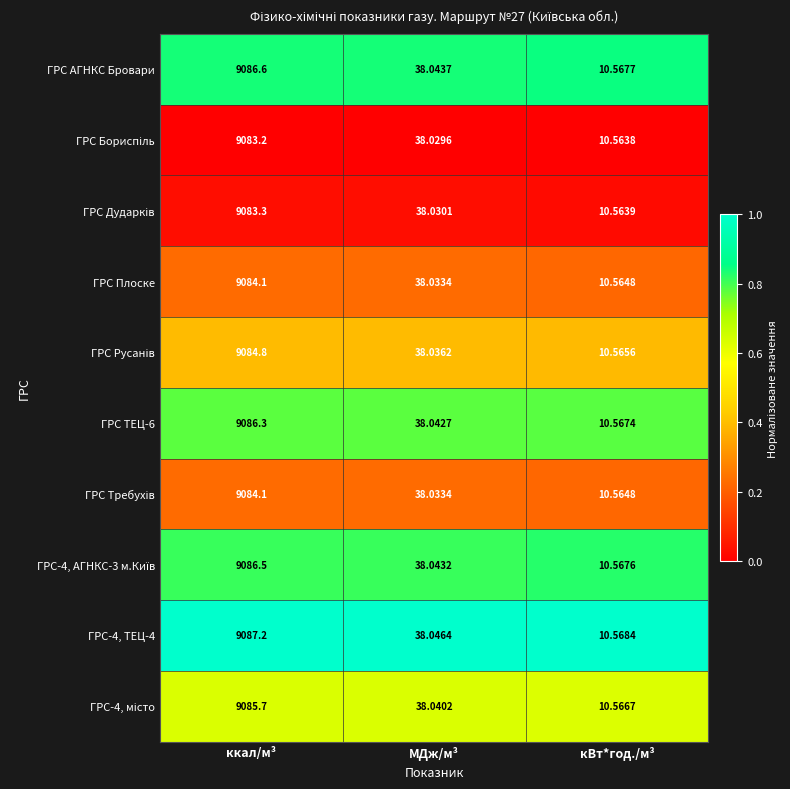

At which category is the sum across all series the highest?

ккал/м³